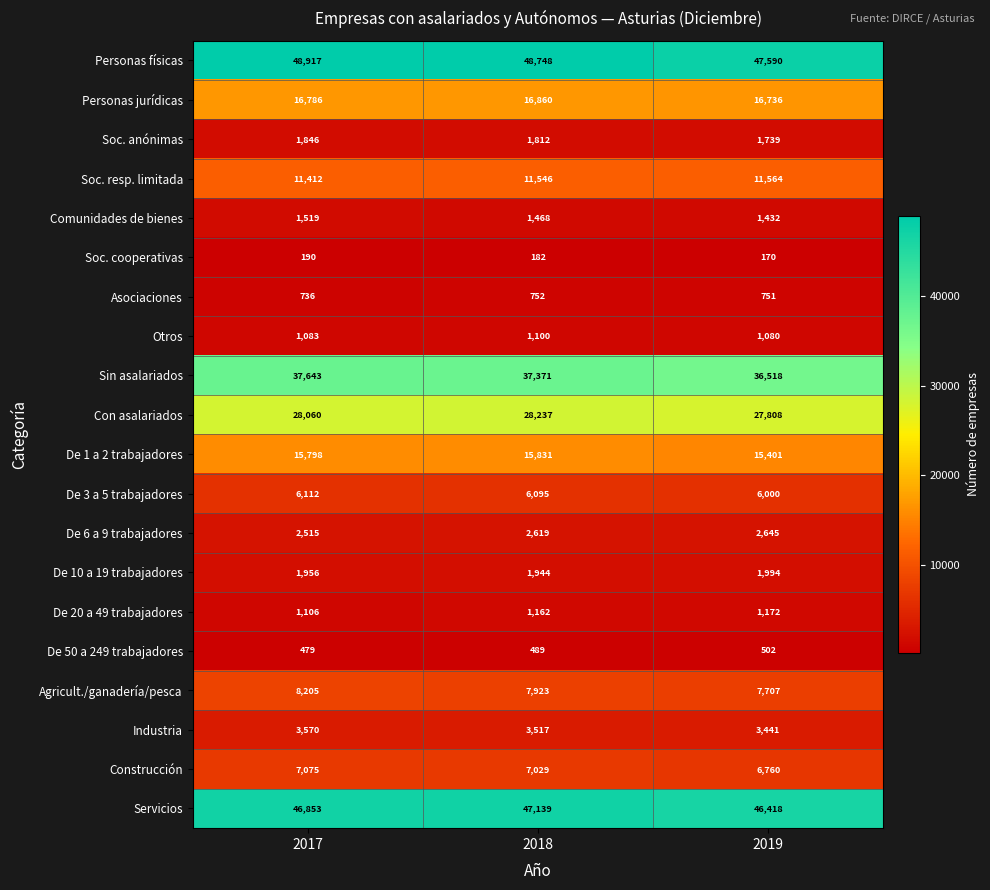

The De 50 a 249 trabajadores series shows 502 at 2019. True or false?

True